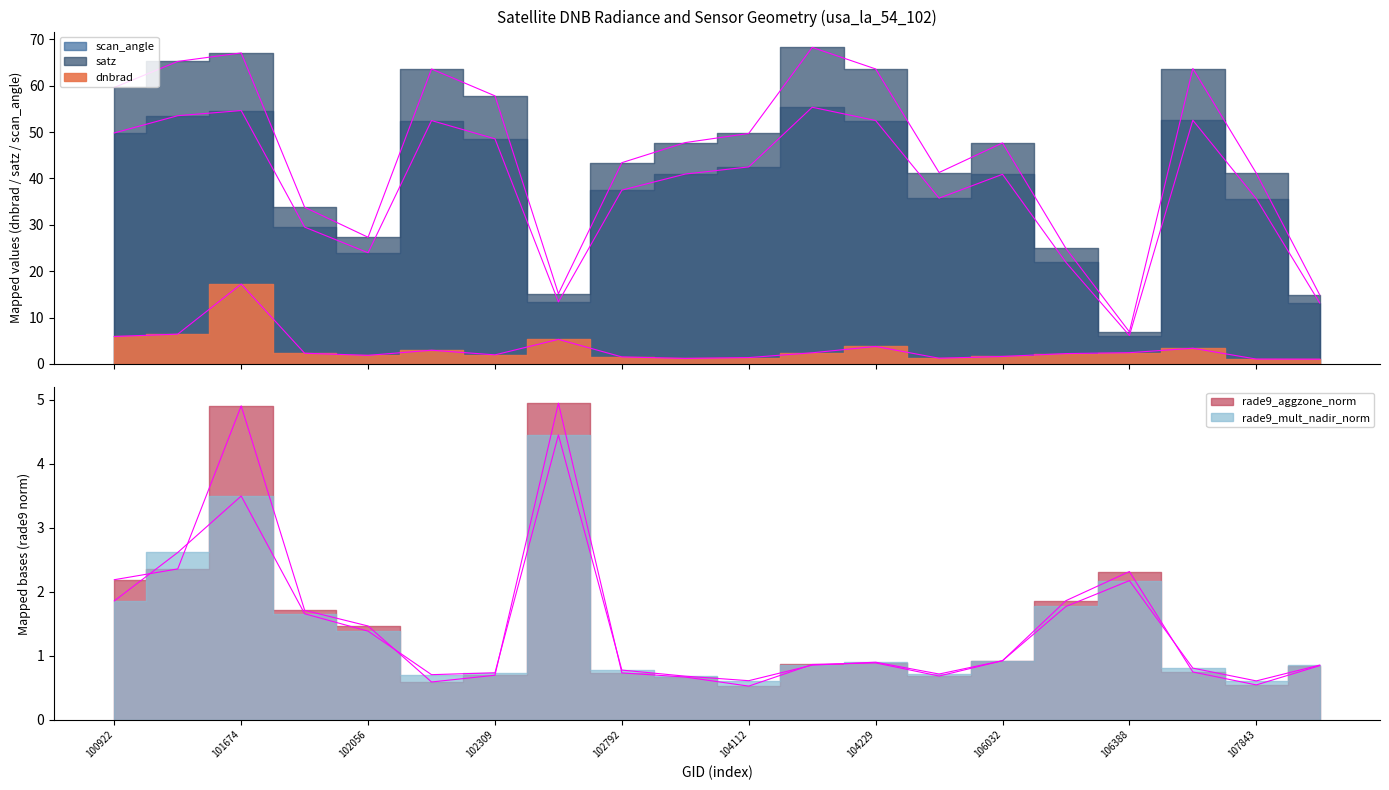

What is the minimum value shown in the chart?

0.5